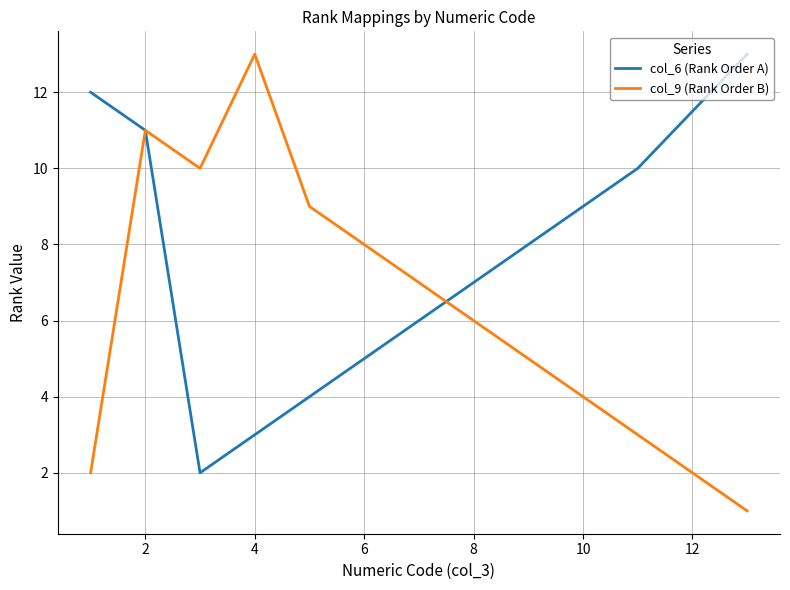

What is the difference between the maximum and minimum values in the col_9 (Rank Order B) series?

12